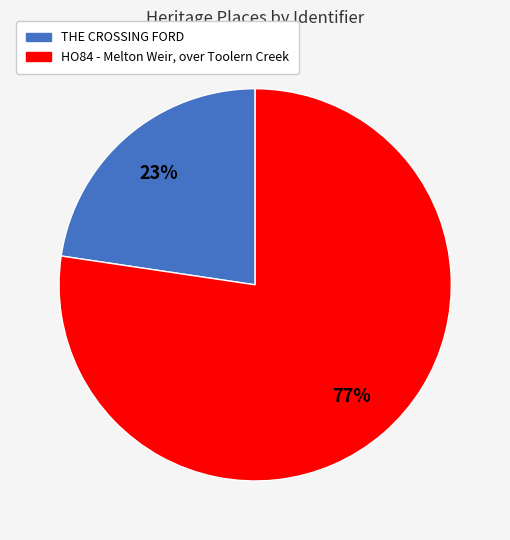

Rank the categories by value from lowest to highest.

THE CROSSING FORD, HO84 - Melton Weir, over Toolern Creek